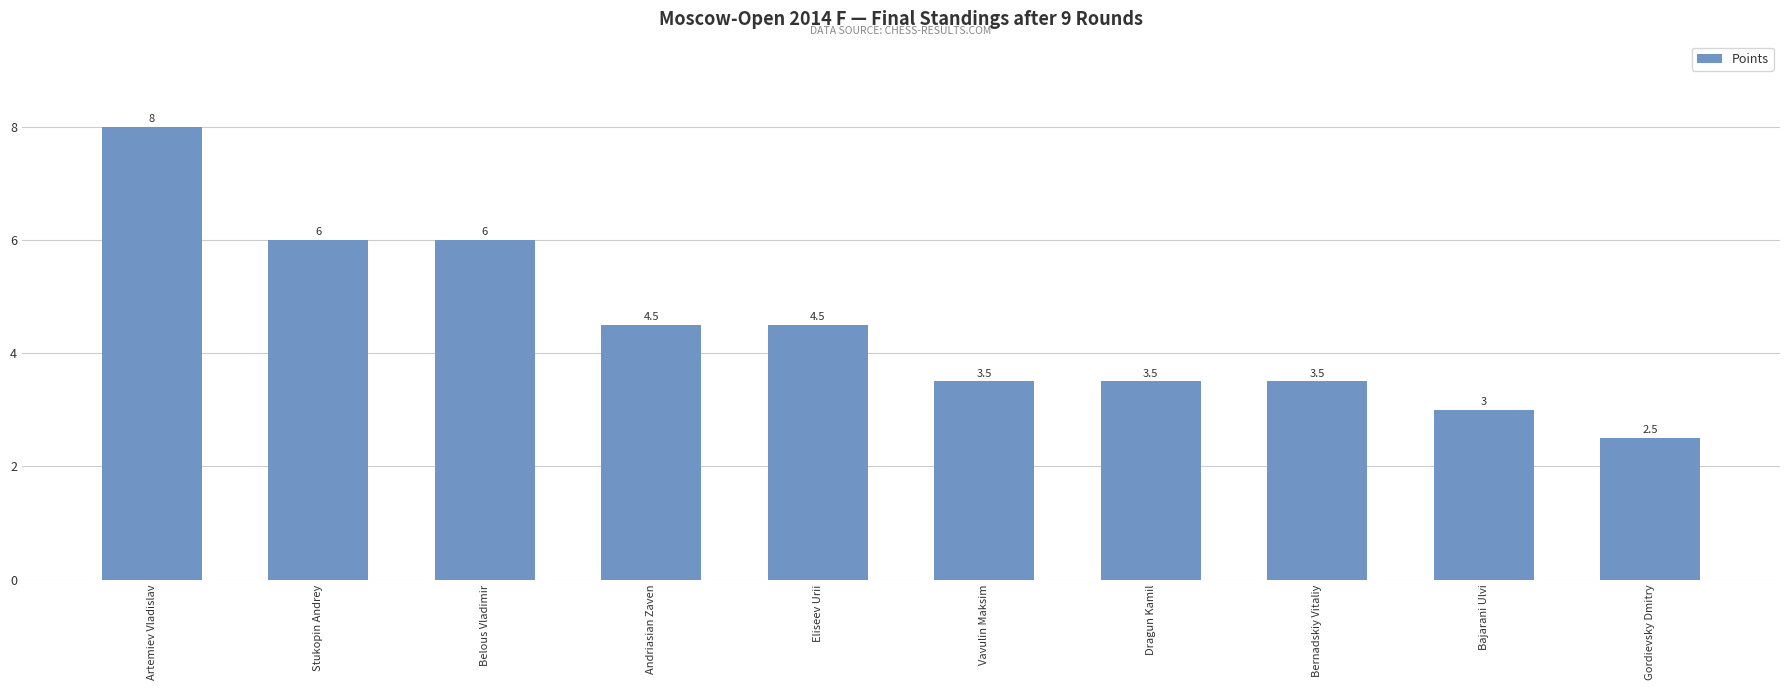

What is the average value?

4.5